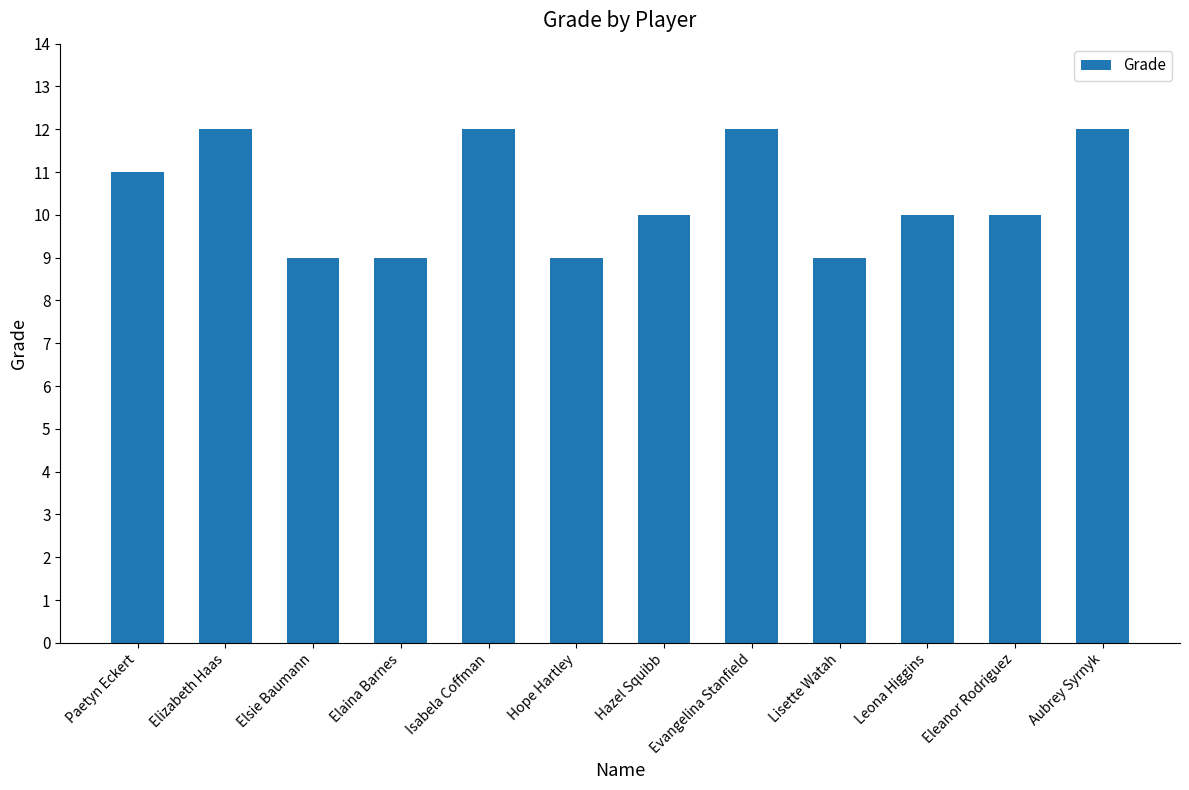

The value at Hazel Squibb is 10. True or false?

True